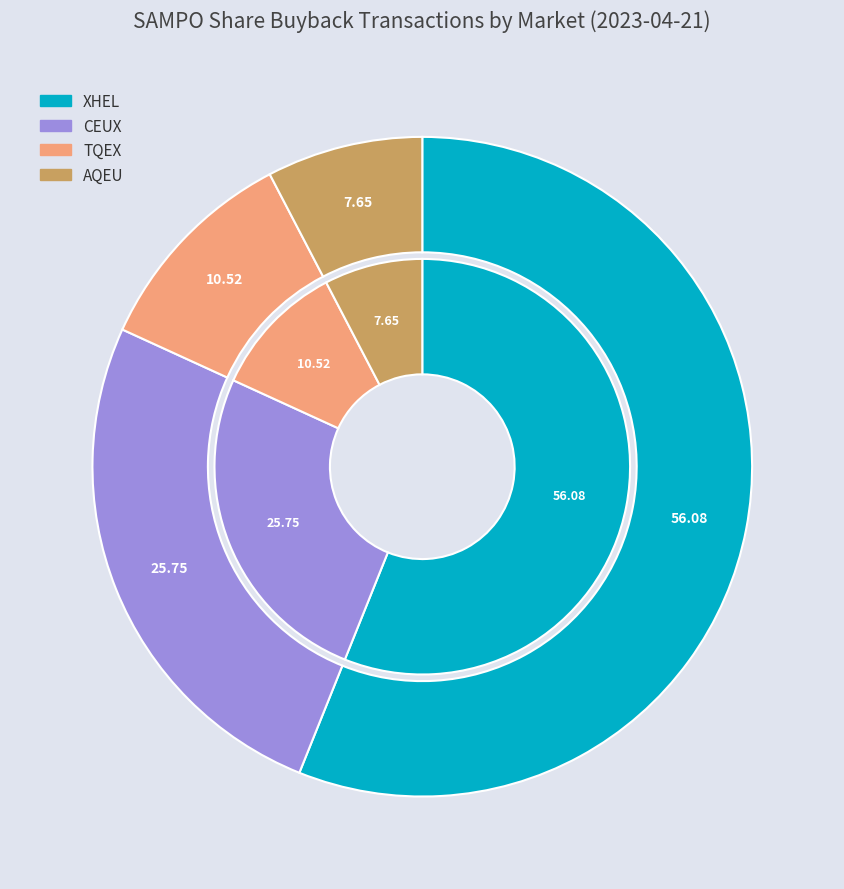

How many segments does this pie chart have?

4